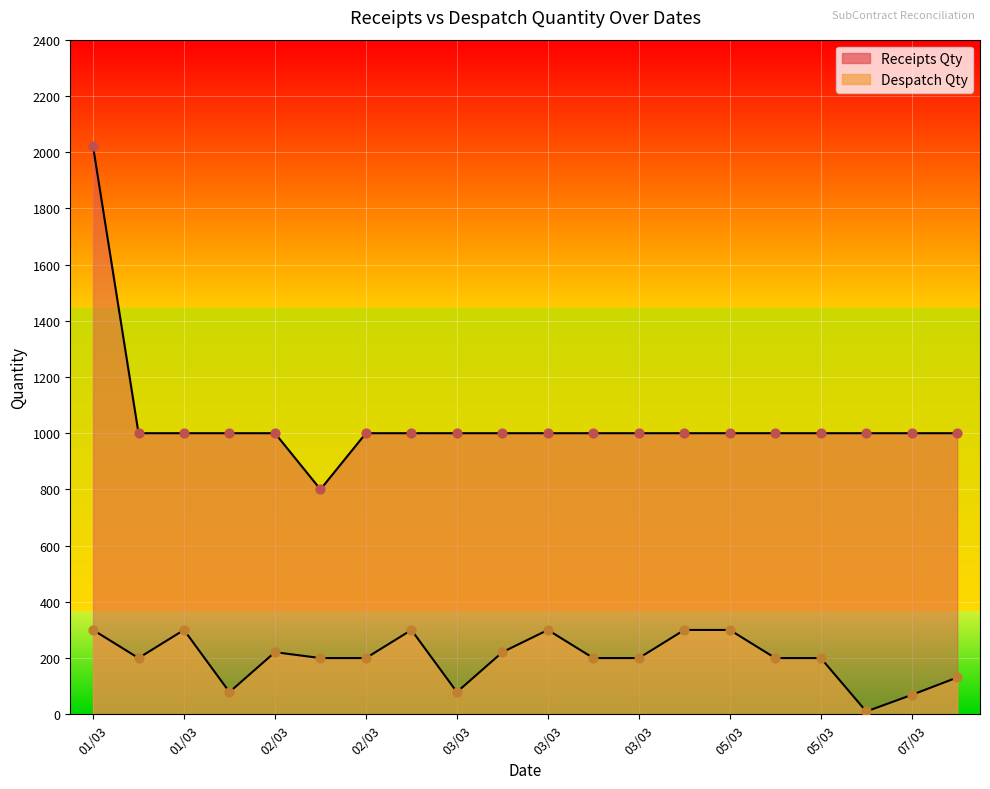

At how many categories does at least one series exceed 167?

20